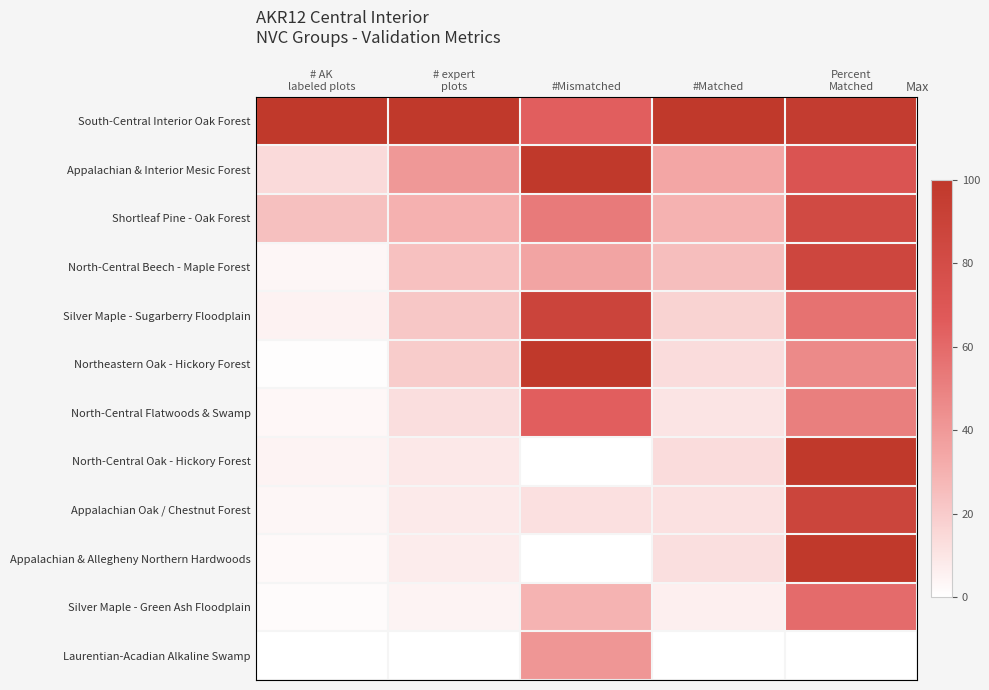

What is the total value across all series at # expert
plots?

277.5